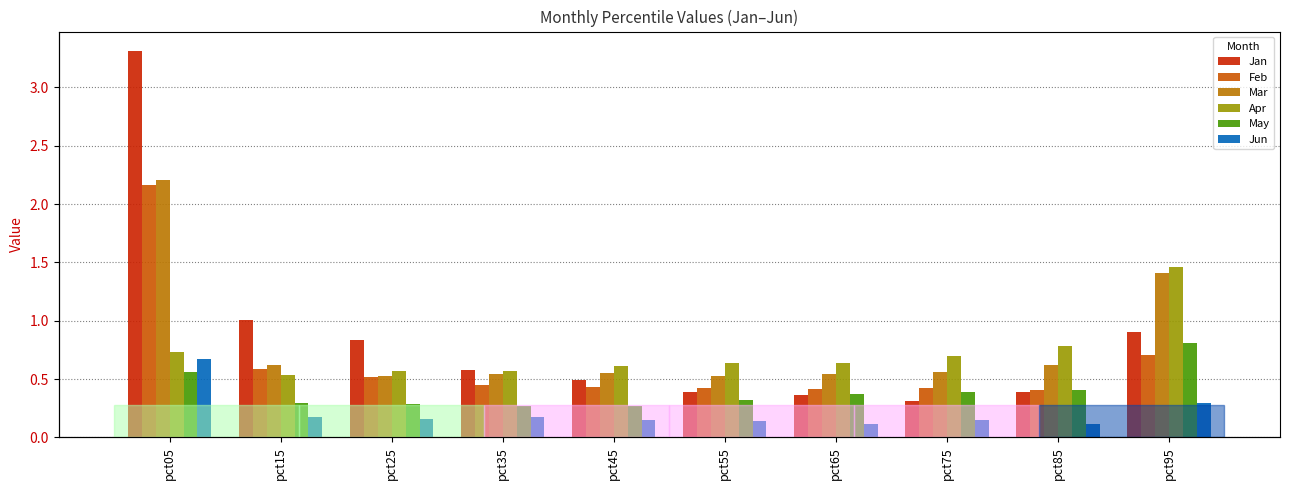

How many bars are there in total?

60